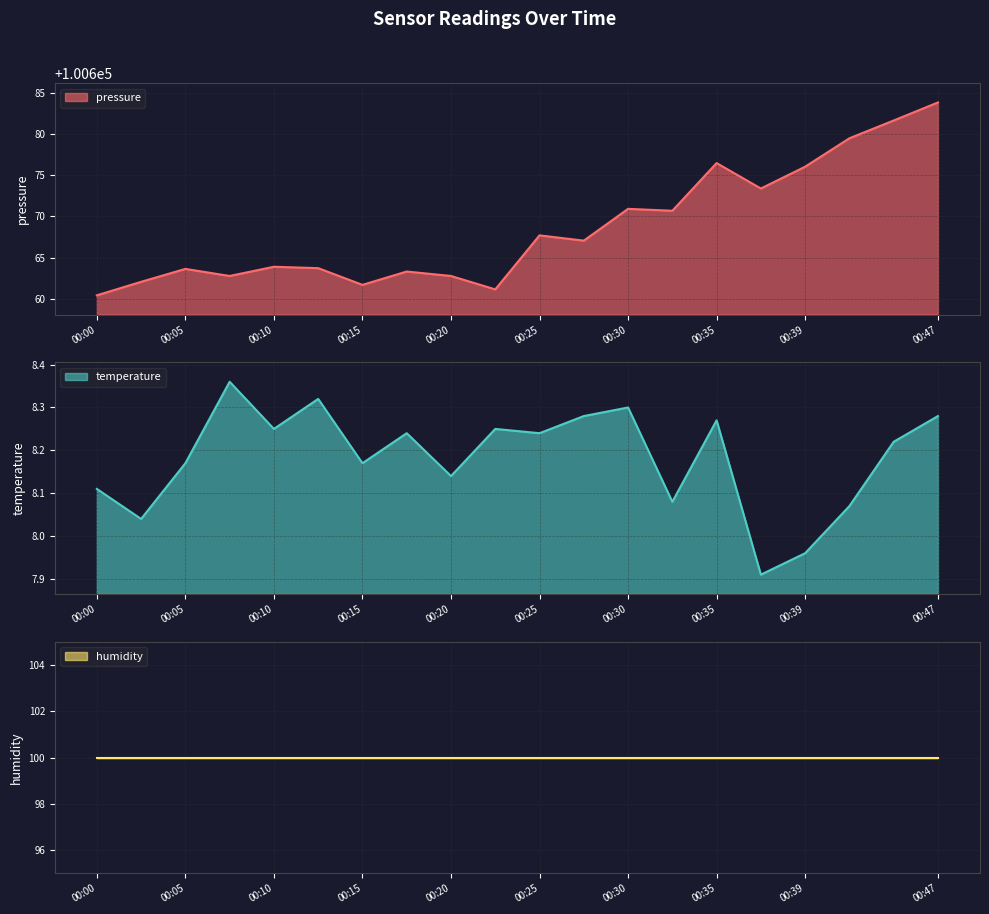

The temperature series shows 8.2 at 00:22. True or false?

True